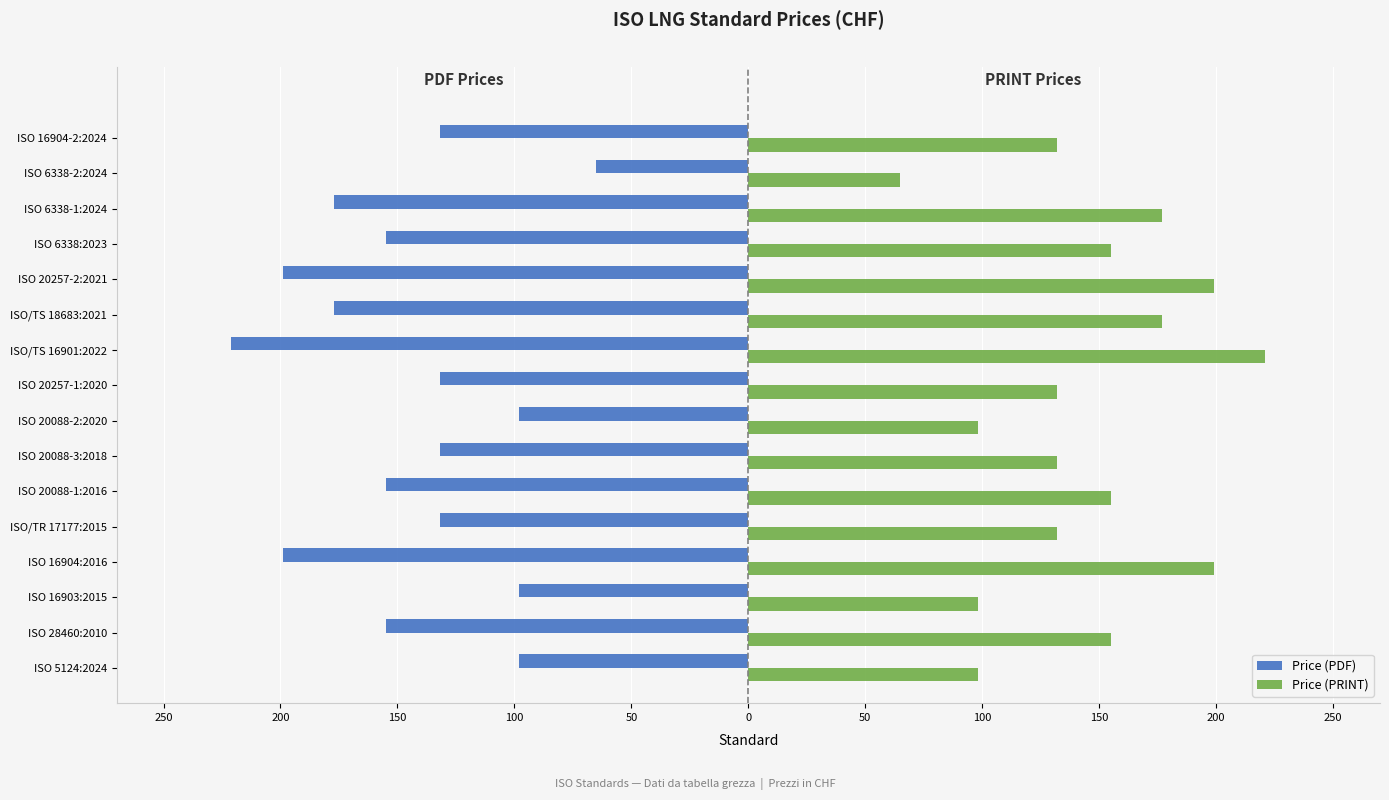

What is the sum of all Price (PDF) values?

-2325